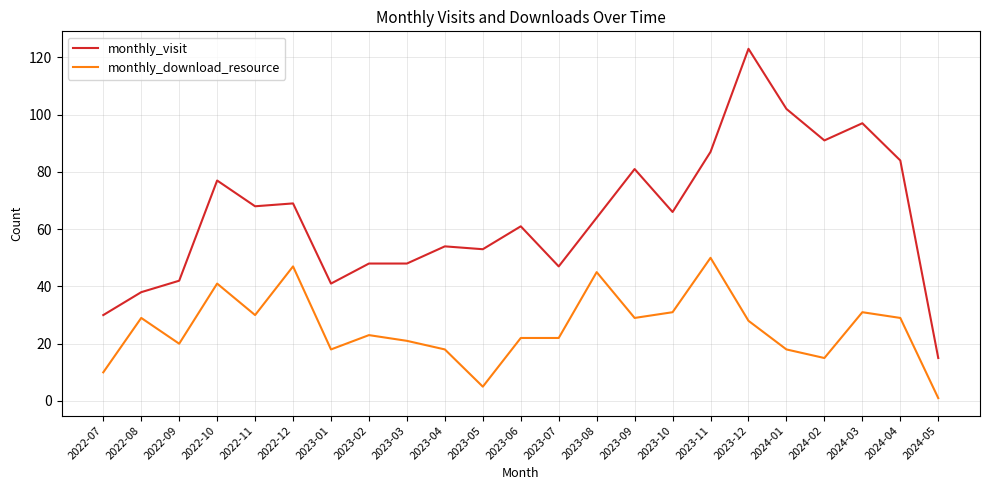

At which label does monthly_download_resource first exceed 23?

2022-08